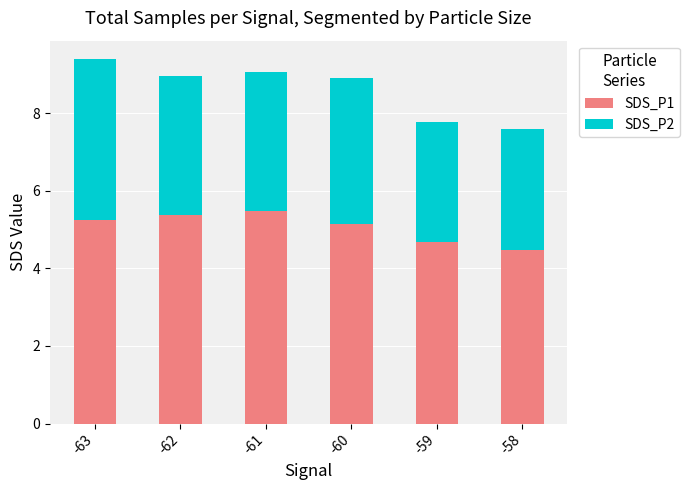

What is the total value across all series at -61?

9.1